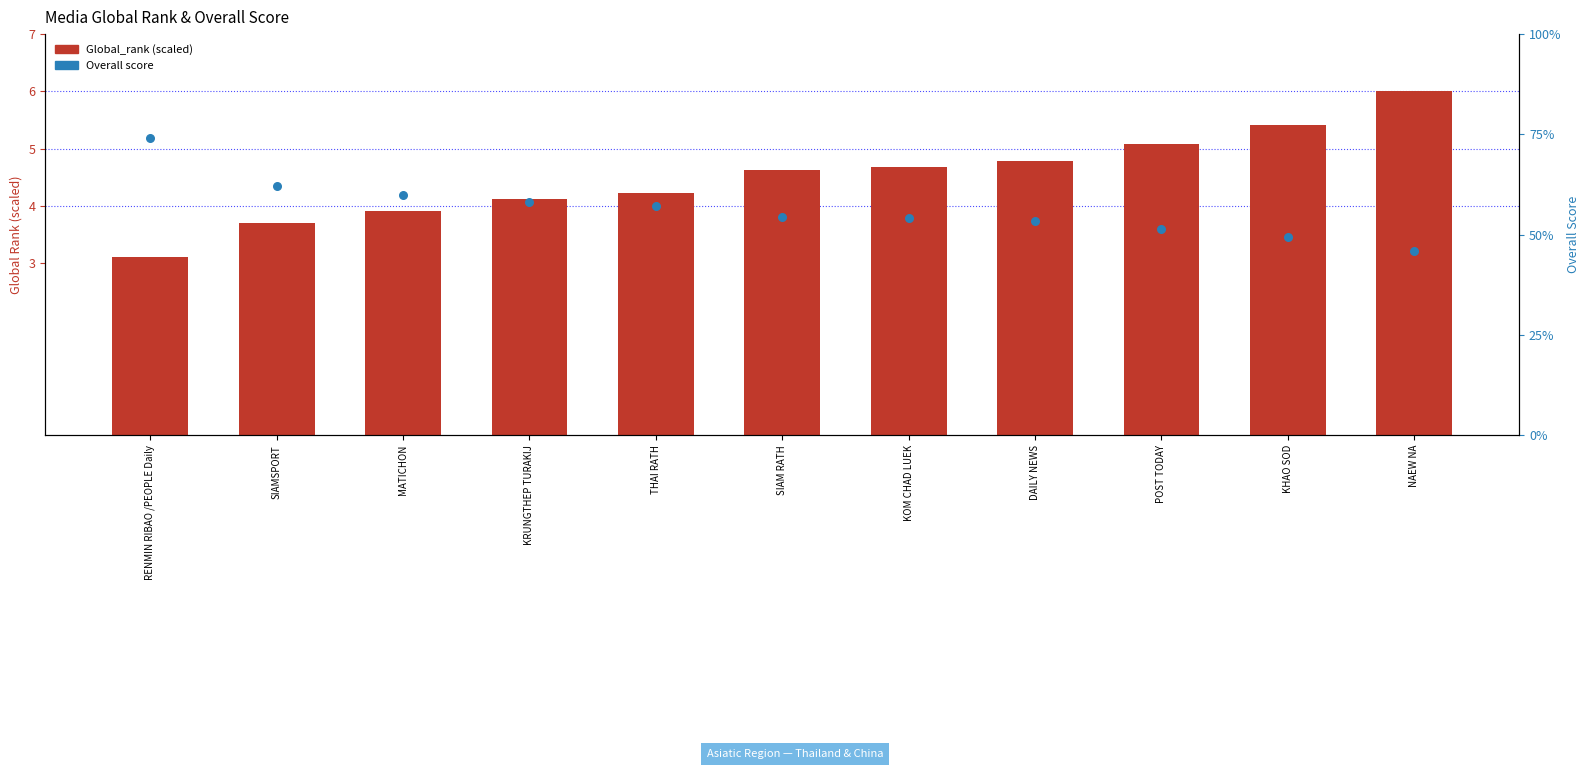

At which category is the sum across all series the highest?

RENMIN RIBAO /PEOPLE Daily